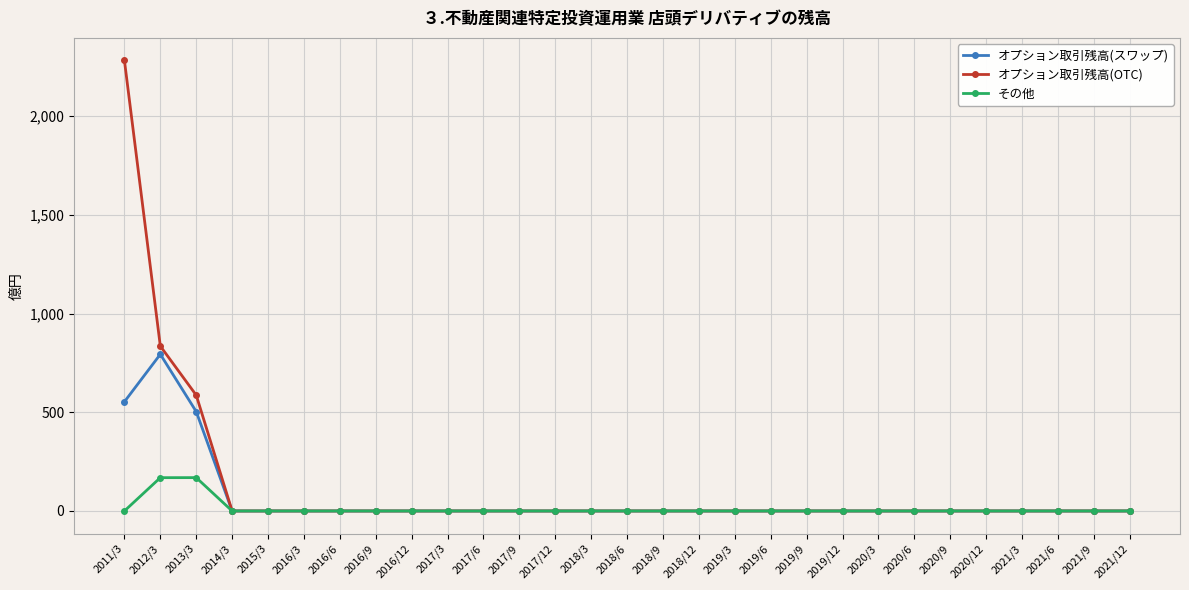

What is the average value of the その他 series?

11.6